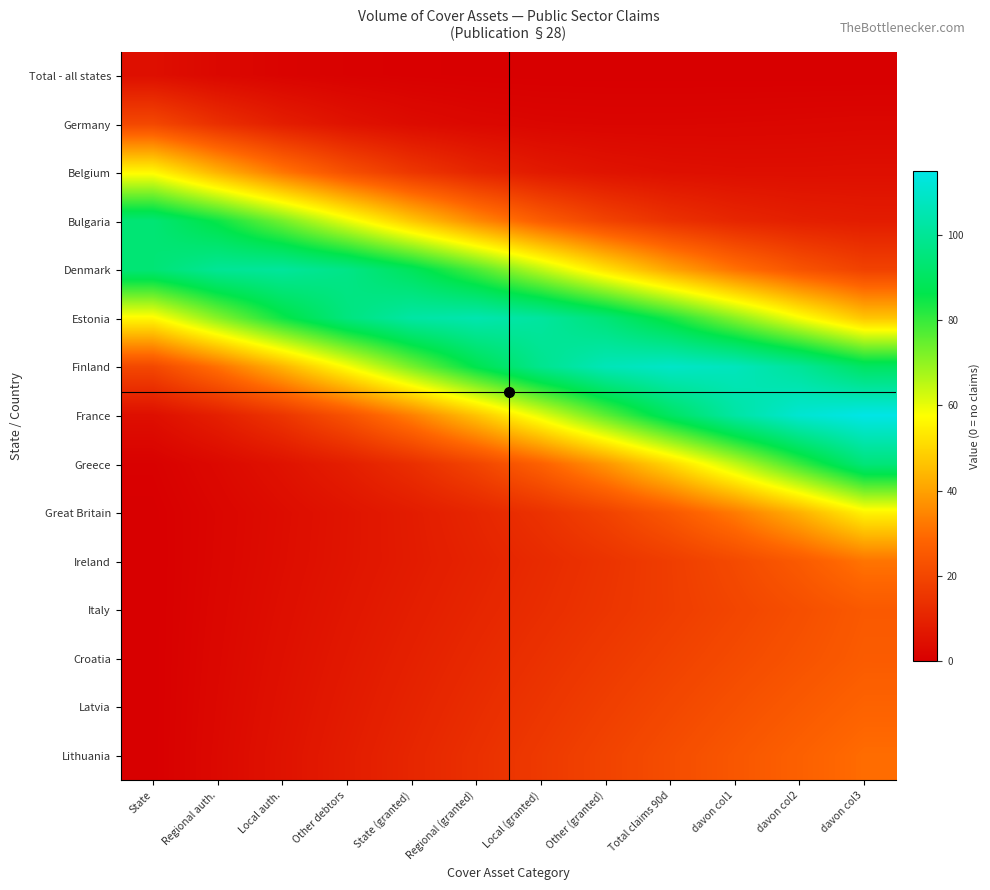

What is the difference between the highest and lowest values at davon col3?

115.0